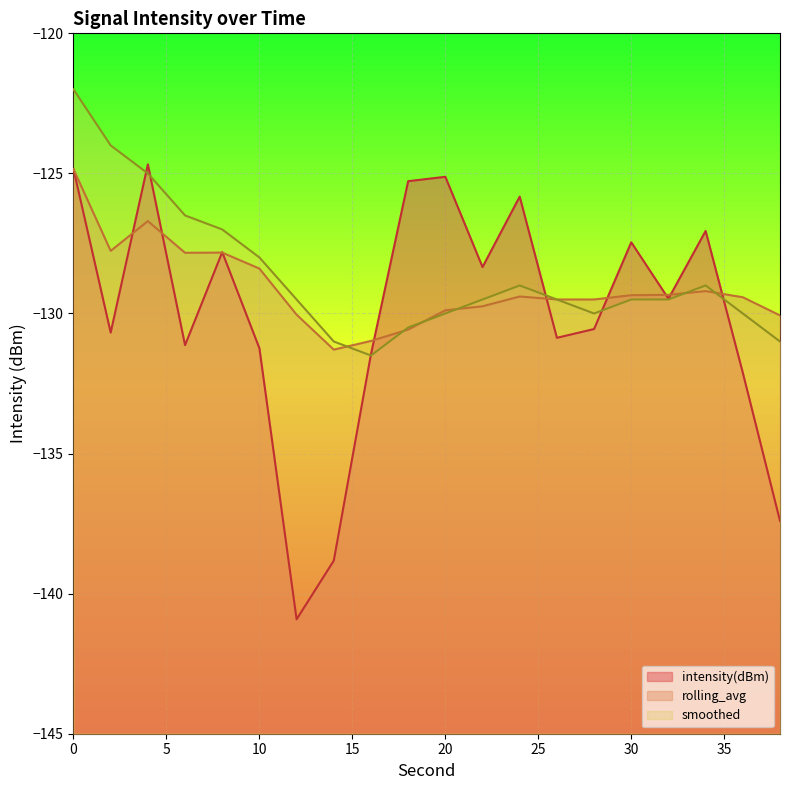

Where is the first local maximum for intensity(dBm)?

4